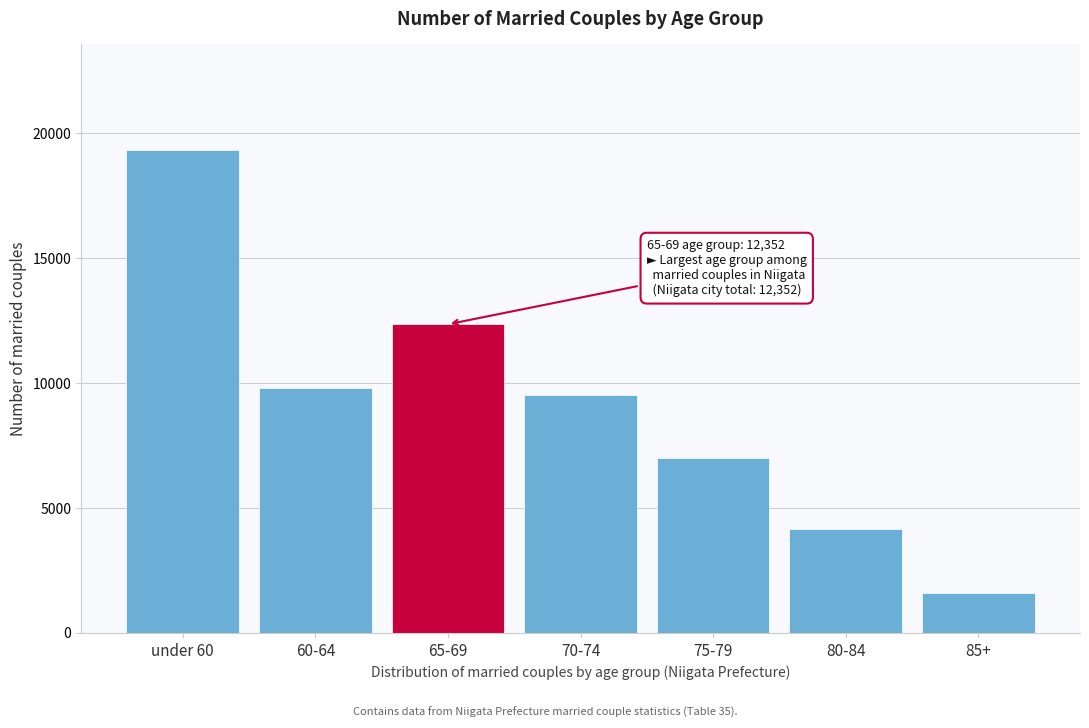

Reading left to right, what are all the values shown in this chart?

19311	9813	12352	9528	7011	4143	1578